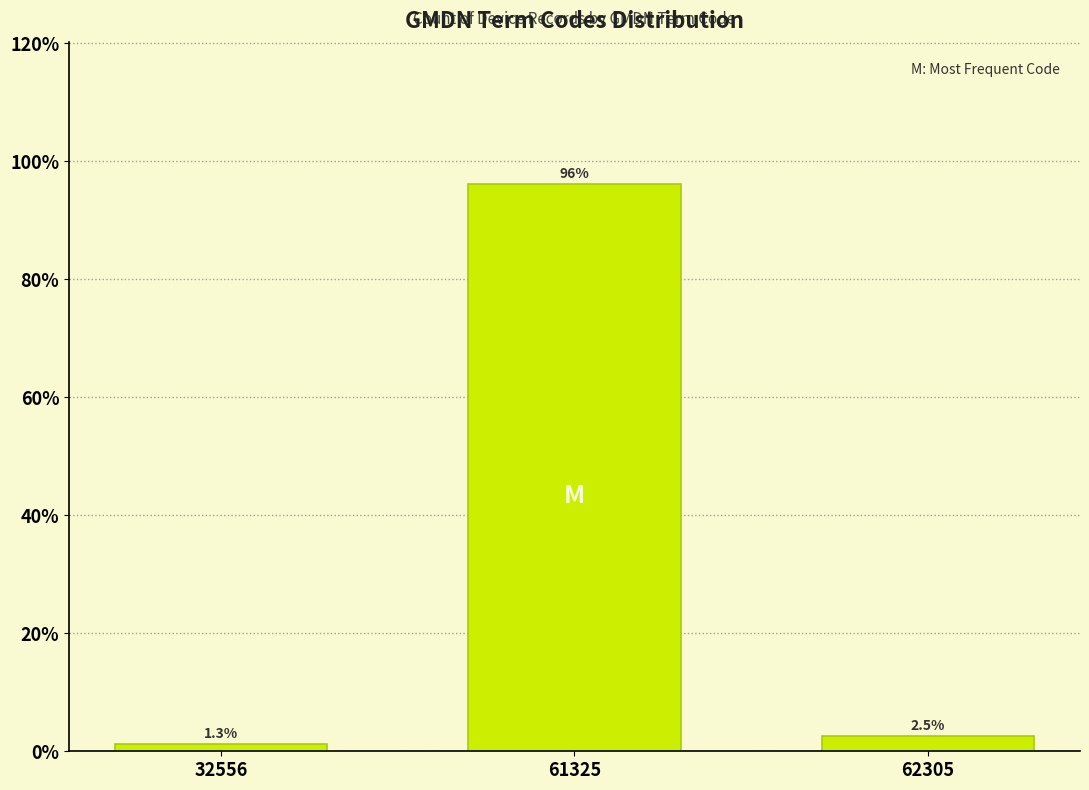

Reading left to right, list all the values displayed in this chart.

1.3	96.2	2.5